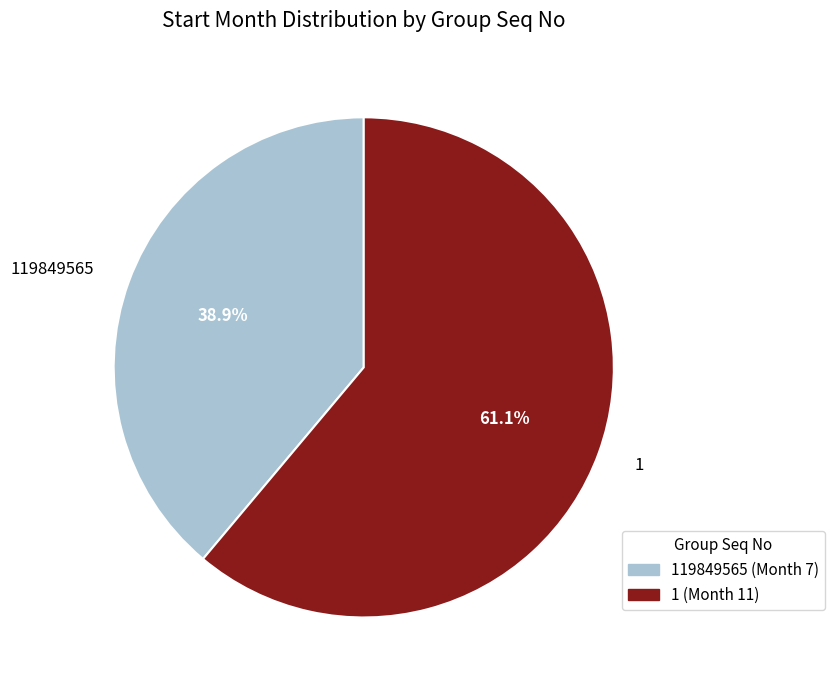

Is it true that 1 is 70% of the pie?

False